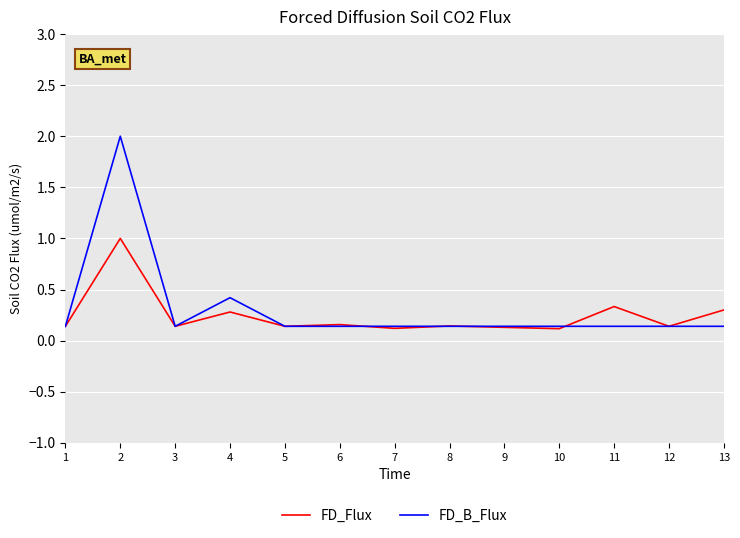

True or false: FD_B_Flux has more than 0 points higher than both neighbors.

True